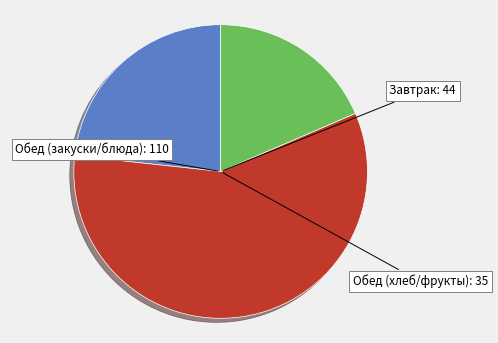

Is there any slice that represents more than half of the pie?

Yes